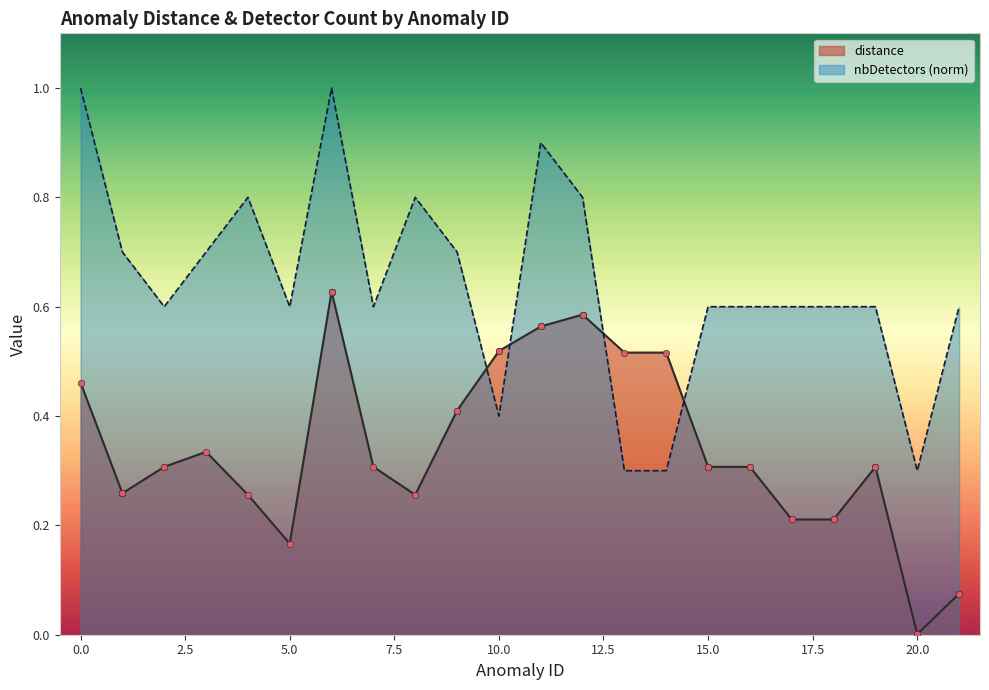

Which series reaches the maximum Y coordinate?

nbDetectors